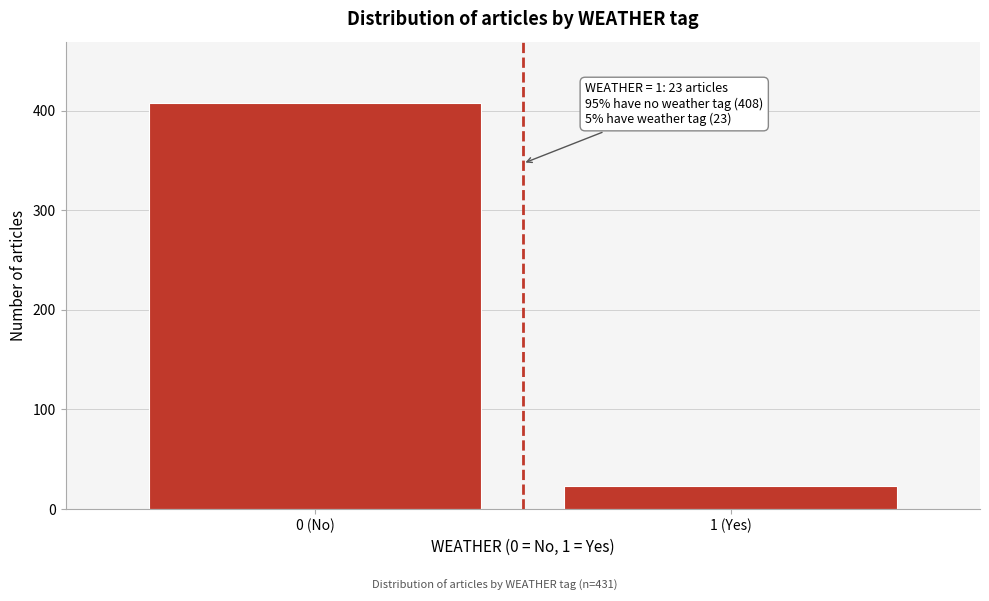

Reading right to left, what are all the values shown in this chart?

1 (Yes)=23	0 (No)=408